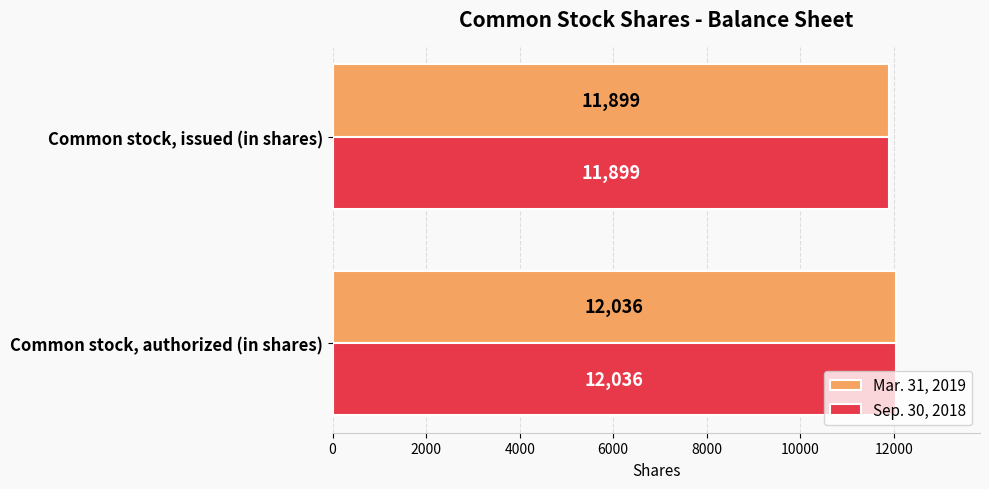

Is it true that Sep. 30, 2018 equals 3468 at Common stock, authorized (in shares)?

False